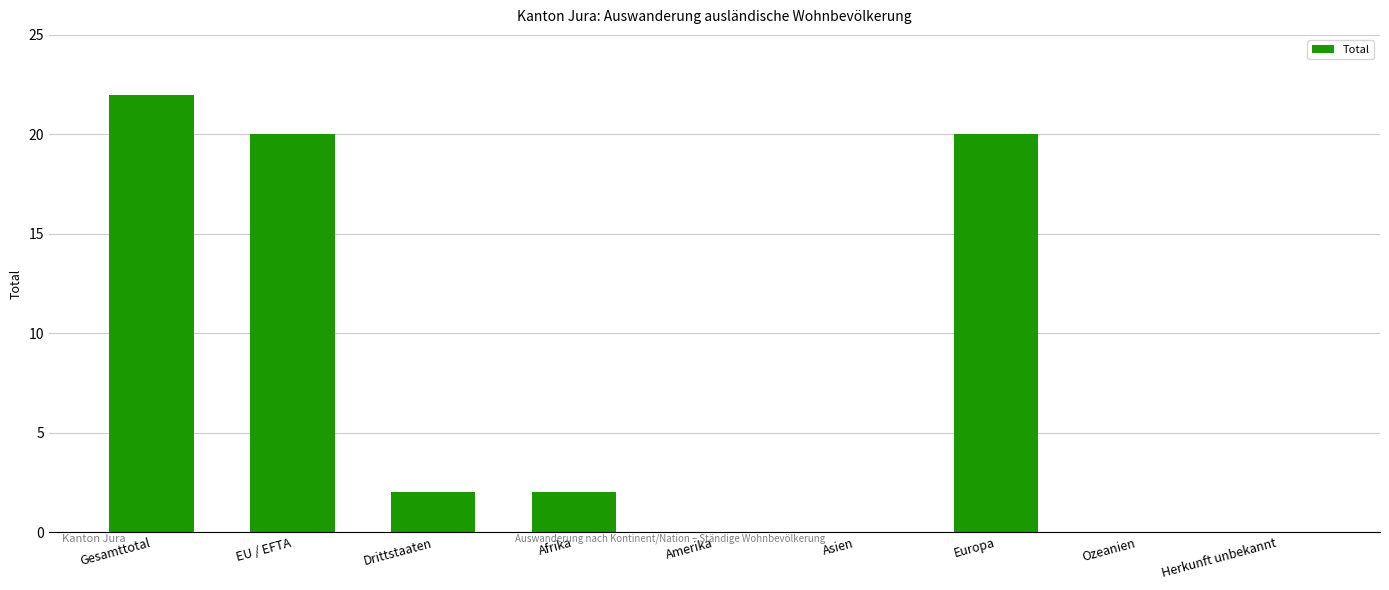

Reading right to left, list all the values displayed in this chart.

Herkunft unbekannt=0	Ozeanien=0	Europa=20	Asien=0	Amerika=0	Afrika=2	Drittstaaten=2	EU / EFTA=20	Gesamttotal=22